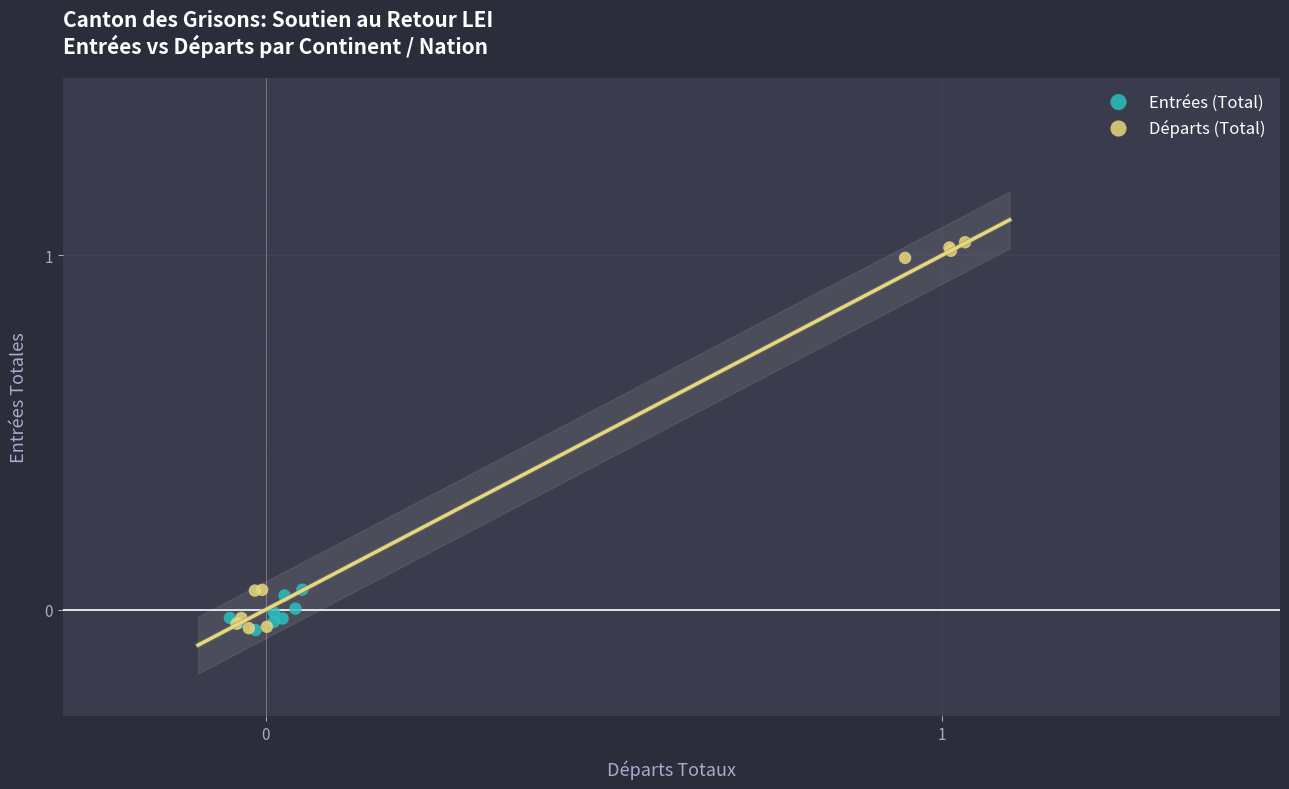

Which series contains the highest Y value?

Départs (Total)